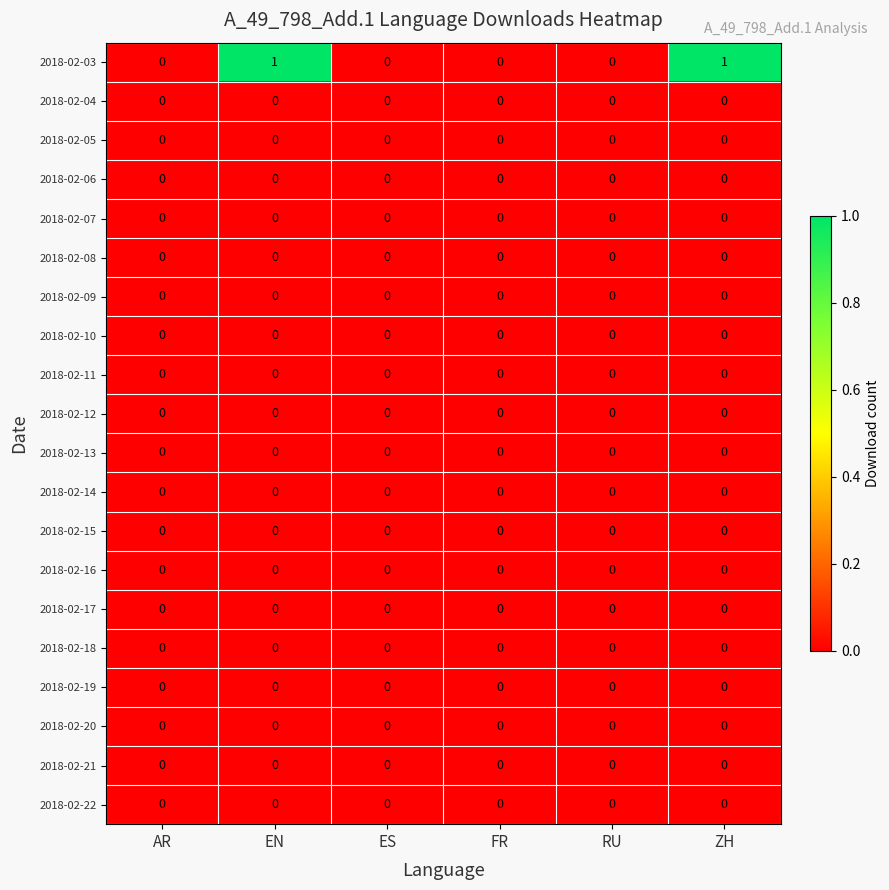

Which series has the widest spread of values?

2018-02-03